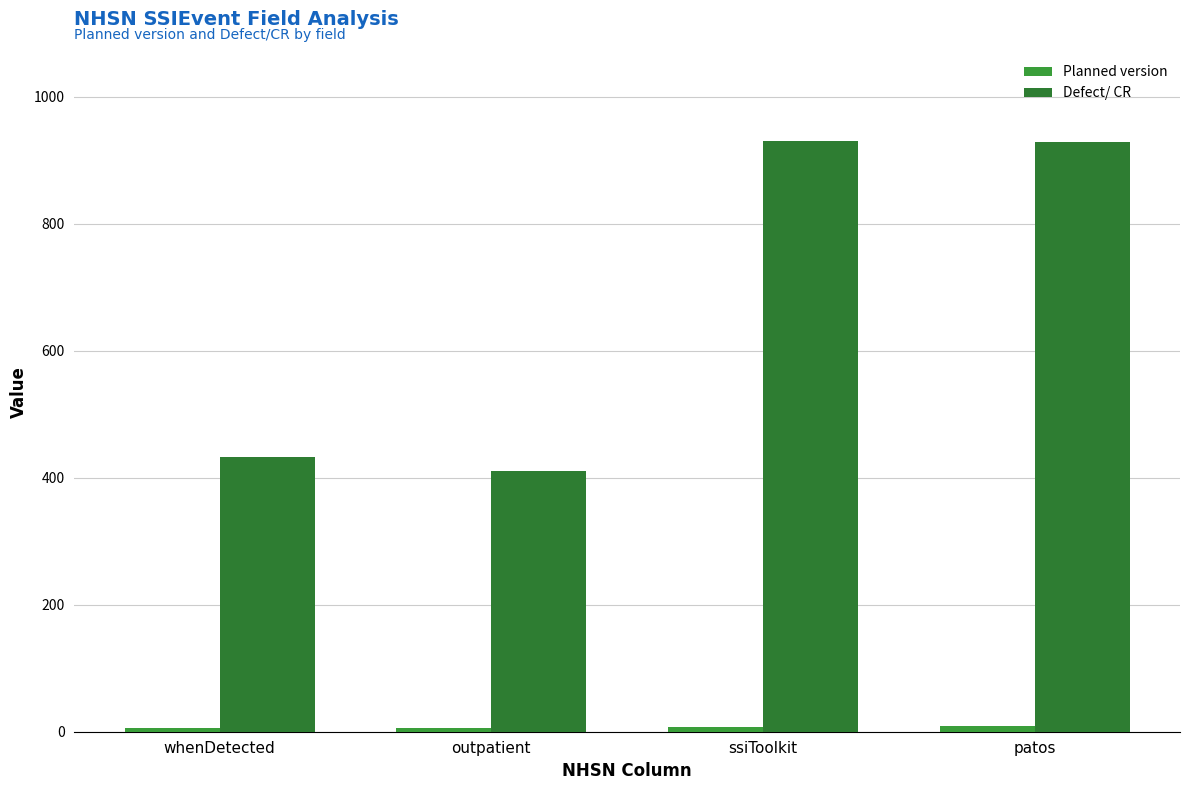

At outpatient, list the series in order from smallest to largest.

Planned version, Defect/ CR